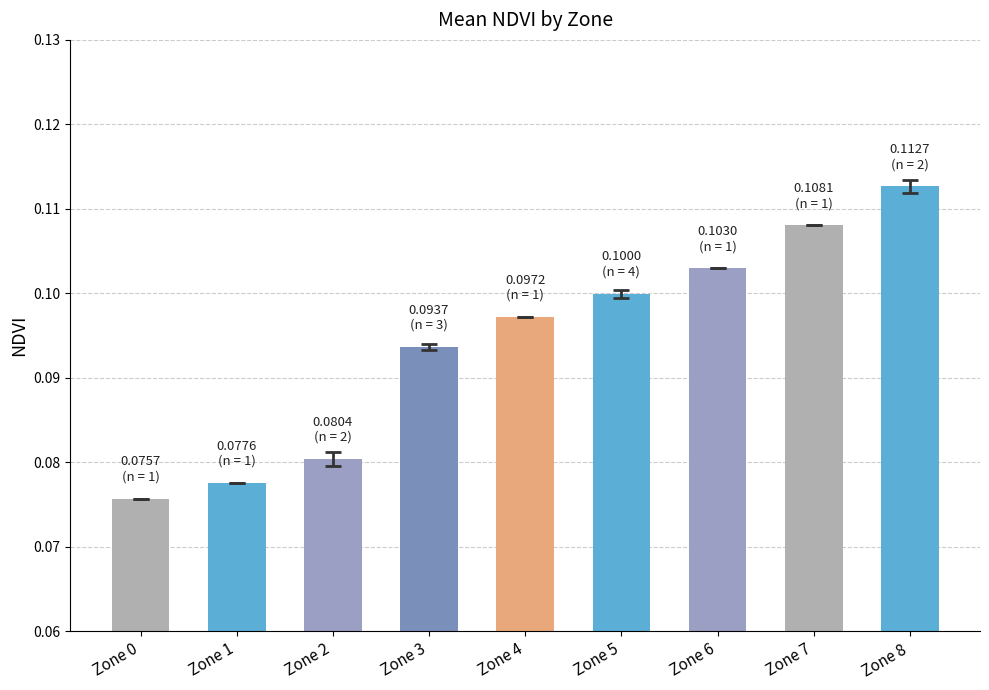

Where is the data nearest to the value 0?

Zone 0